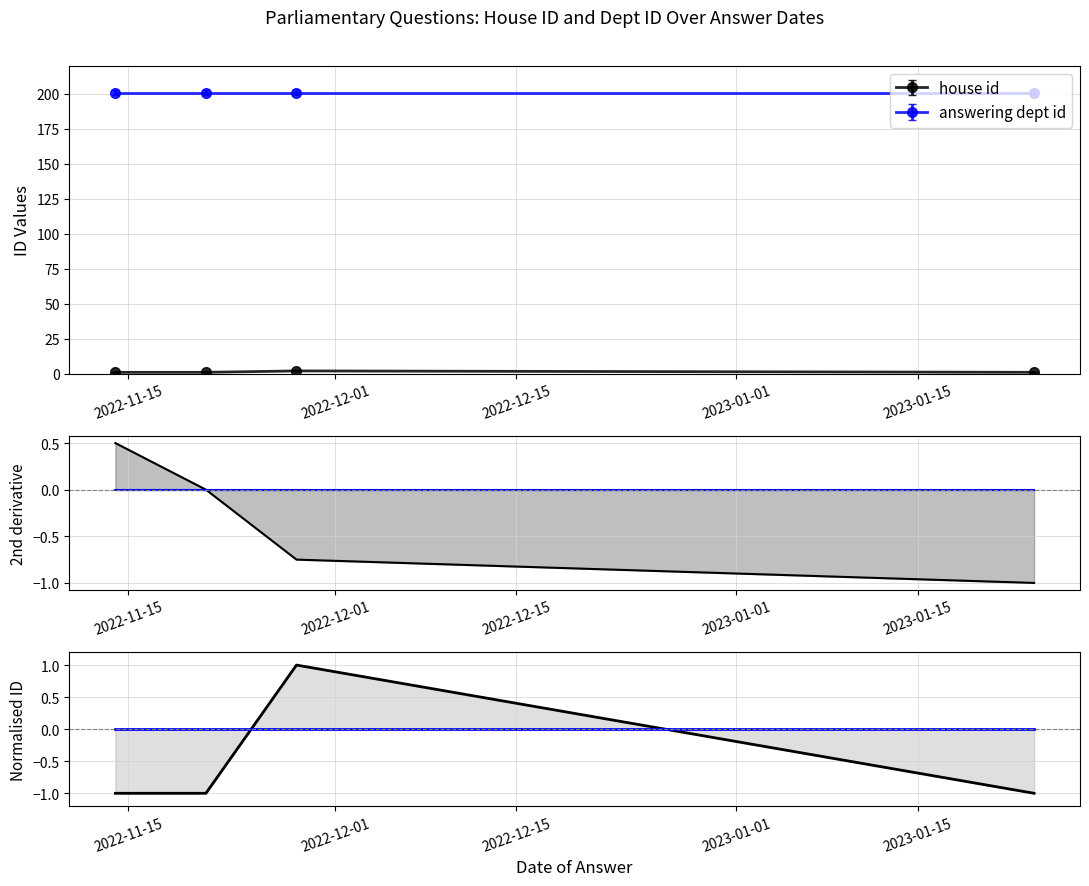

Reading left to right, list all the values displayed in this chart.

house id: -1	-1	1	-1
answering dept id: 0	0	0	0